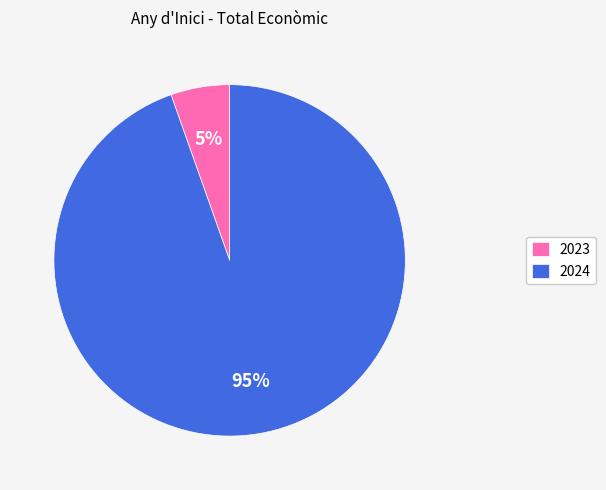

Rank the categories by value from highest to lowest.

2024, 2023